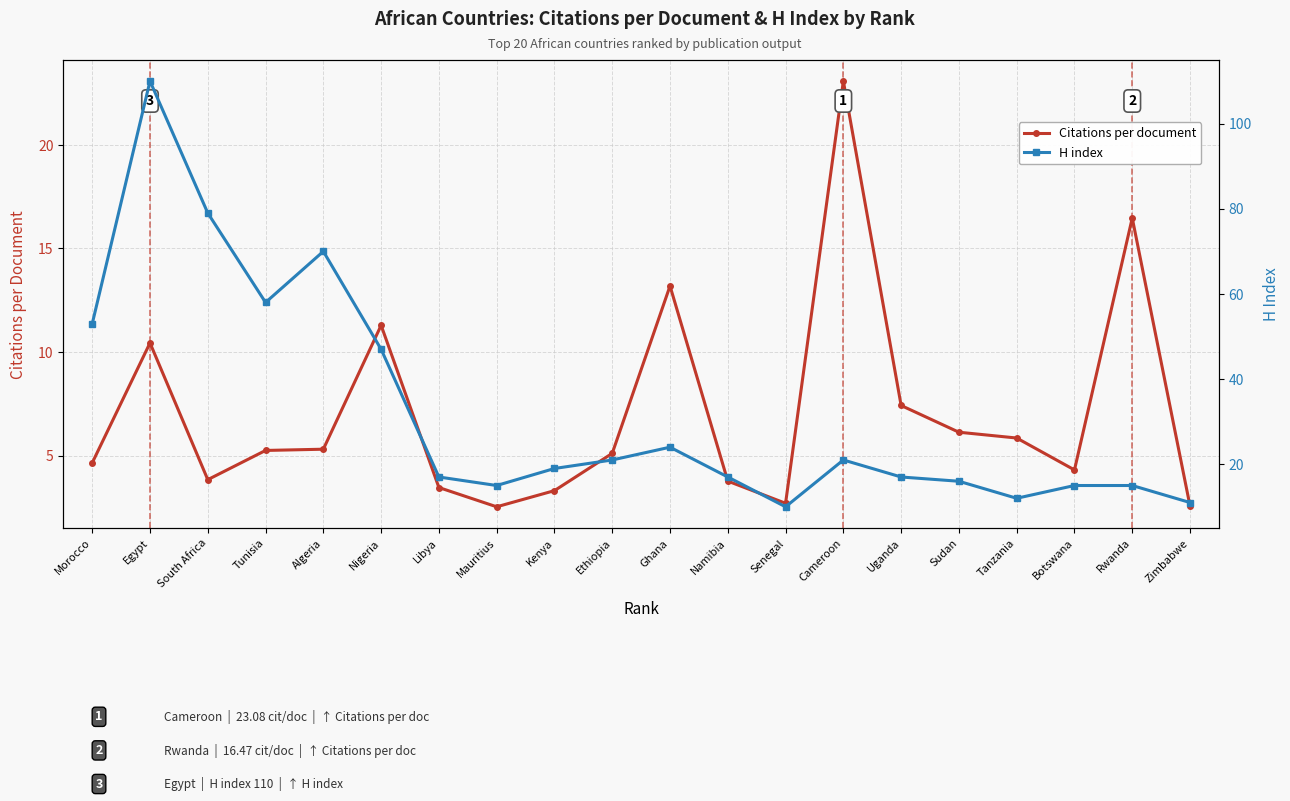

What is the difference between the H index values at Namibia and Rwanda?

2.0